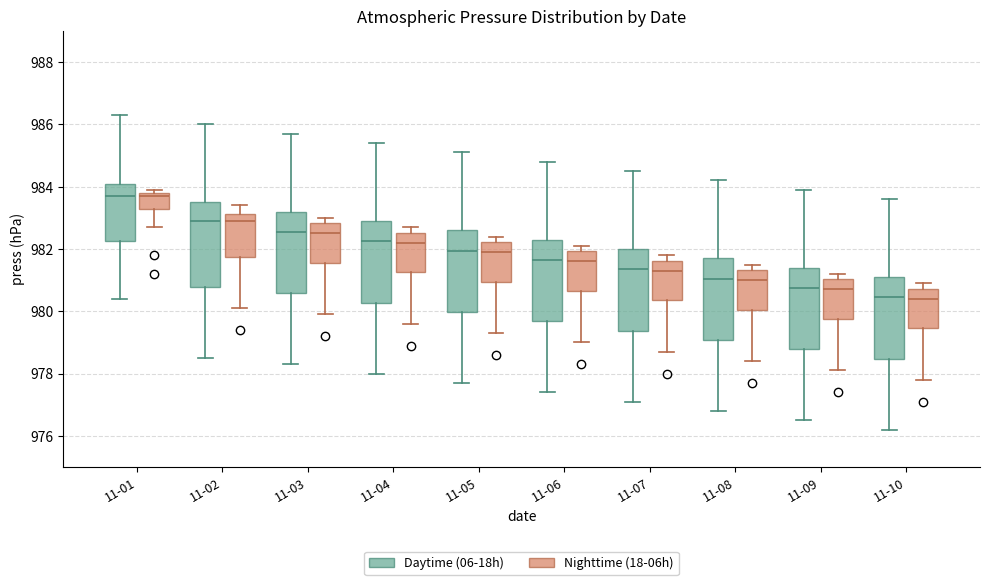

Reading left to right, transcribe this box plot: for each box, give where its median line is, the range the box spans, and where its two whiskers end, as read against the y-axis. The values are not printed on the chart, so give them approximately, as read against the axis.

11-01 (Daytime (06-18h)): median 983.8, box 982.2 to 984.2, whiskers 980.4 to 986.4
11-01 (Nighttime (18-06h)): median 983.8 (just below the box's upper edge), box 983.4 to 983.8, whiskers 982.8 to 984.0
11-02 (Daytime (06-18h)): median 983.0, box 980.8 to 983.6, whiskers 978.6 to 986.0
11-02 (Nighttime (18-06h)): median 983.0, box 981.8 to 983.2, whiskers 980.2 to 983.4
11-03 (Daytime (06-18h)): median 982.6, box 980.6 to 983.2, whiskers 978.4 to 985.8
11-03 (Nighttime (18-06h)): median 982.6, box 981.6 to 982.8, whiskers 980.0 to 983.0
11-04 (Daytime (06-18h)): median 982.2, box 980.2 to 983.0, whiskers 978.0 to 985.4
11-04 (Nighttime (18-06h)): median 982.2, box 981.2 to 982.6, whiskers 979.6 to 982.8
11-05 (Daytime (06-18h)): median 982.0, box 980.0 to 982.6, whiskers 977.8 to 985.2
11-05 (Nighttime (18-06h)): median 982.0, box 981.0 to 982.2, whiskers 979.4 to 982.4
11-06 (Daytime (06-18h)): median 981.6, box 979.6 to 982.4, whiskers 977.4 to 984.8
11-06 (Nighttime (18-06h)): median 981.6, box 980.6 to 982.0, whiskers 979.0 to 982.2
11-07 (Daytime (06-18h)): median 981.4, box 979.4 to 982.0, whiskers 977.2 to 984.6
11-07 (Nighttime (18-06h)): median 981.4, box 980.4 to 981.6, whiskers 978.8 to 981.8
11-08 (Daytime (06-18h)): median 981.0, box 979.0 to 981.8, whiskers 976.8 to 984.2
11-08 (Nighttime (18-06h)): median 981.0, box 980.0 to 981.4, whiskers 978.4 to 981.6
11-09 (Daytime (06-18h)): median 980.8, box 978.8 to 981.4, whiskers 976.6 to 984.0
11-09 (Nighttime (18-06h)): median 980.8, box 979.8 to 981.0, whiskers 978.2 to 981.2
11-10 (Daytime (06-18h)): median 980.4, box 978.4 to 981.2, whiskers 976.2 to 983.6
11-10 (Nighttime (18-06h)): median 980.4, box 979.4 to 980.8, whiskers 977.8 to 981.0